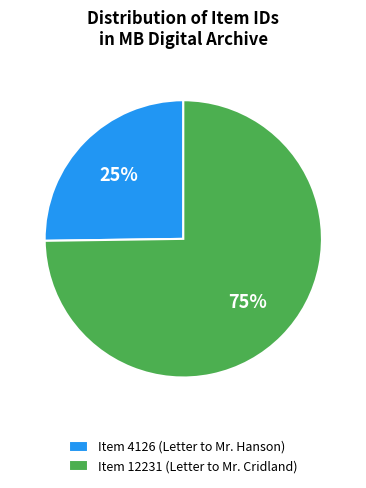

True or false: Item 4126 (Letter to Mr. Hanson) accounts for 17% of the total.

False